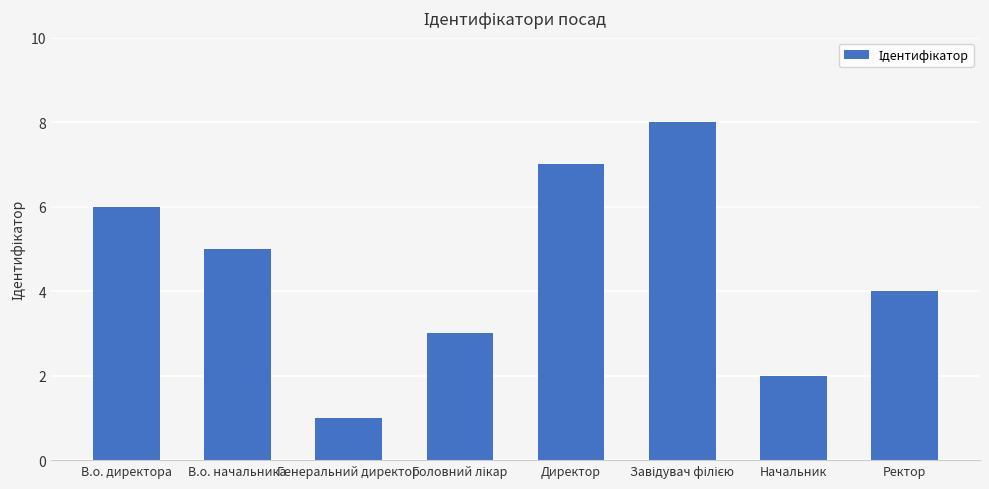

Between В.о. начальника and Директор, which is larger?

Директор